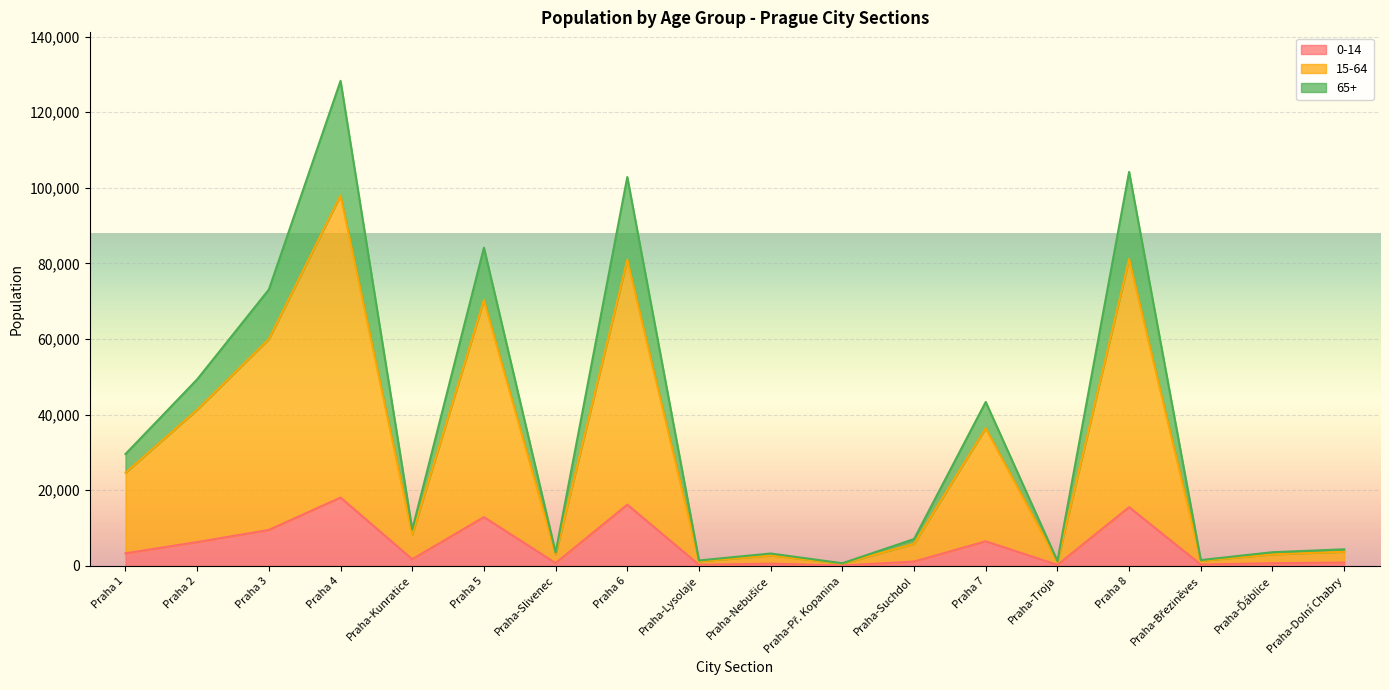

True or false: 65+ has more than 0 interior local peaks.

True